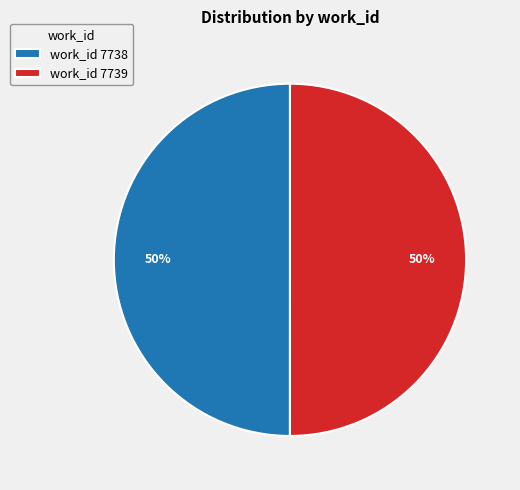

To the nearest percent, what percentage of the pie is work_id 7739?

50%